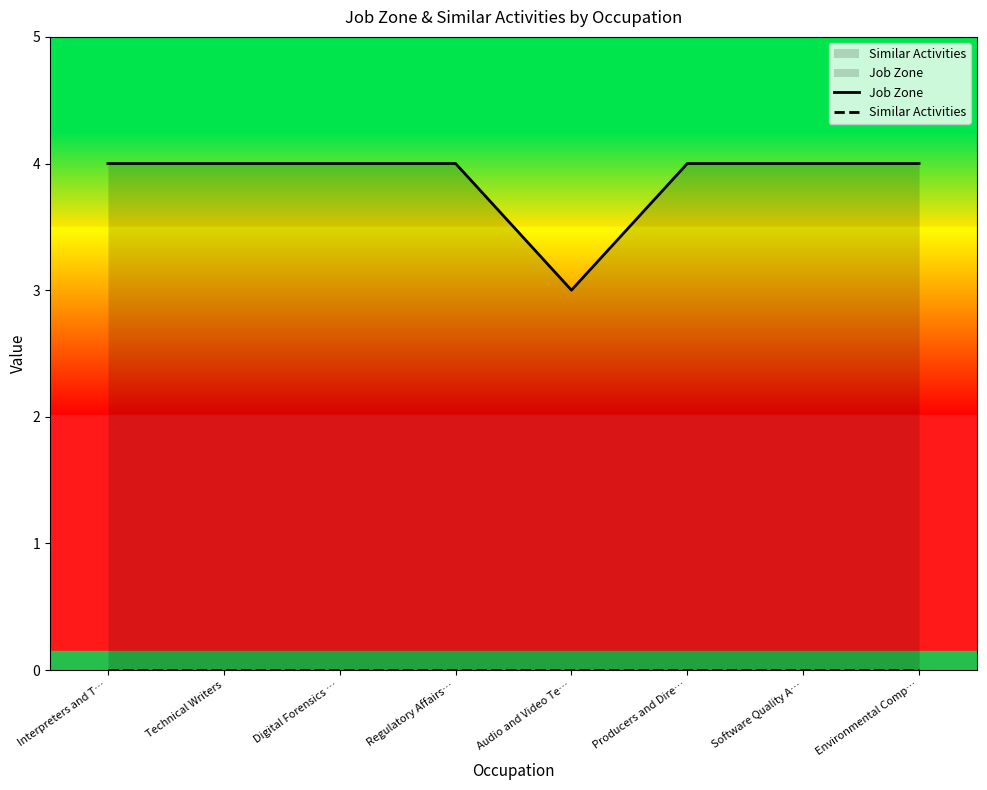

What is the value of the Job Zone point at the 5th from the left?

3